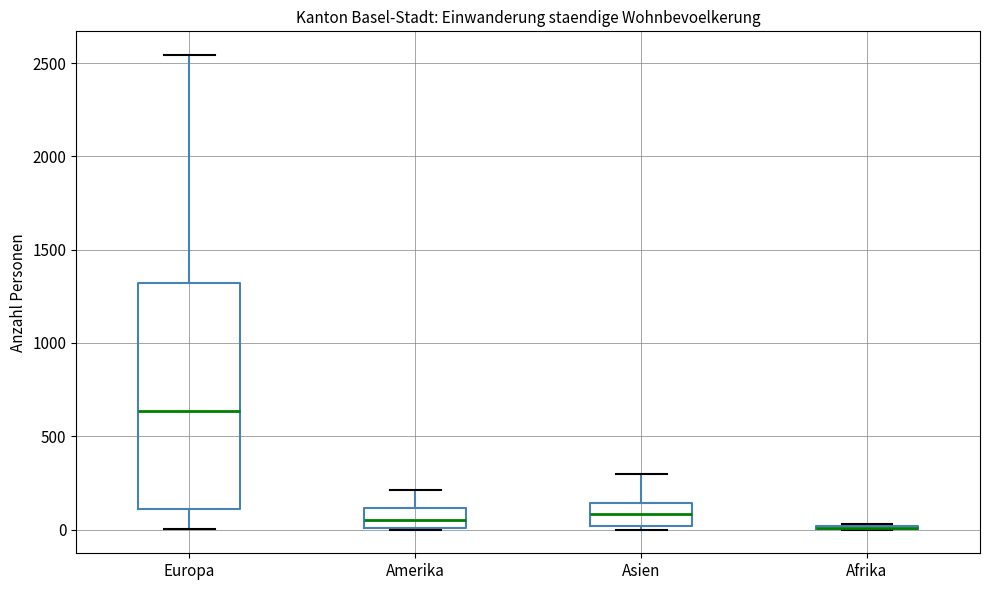

Reading left to right, transcribe this box plot: for each box, give where its median line is, the range the box spans, and where its two whiskers end, as read against the y-axis. The values are not printed on the chart, so give them approximately, as read against the axis.

Europa: median 650, box 100 to 1300, whiskers 0 to 2550
Amerika: median 50, box 0 to 100, whiskers 0 to 200
Asien: median 100, box 0 to 150, whiskers 0 (just below the box's lower edge) to 300
Afrika: box collapsed to a line at 0, whiskers 0 to 50